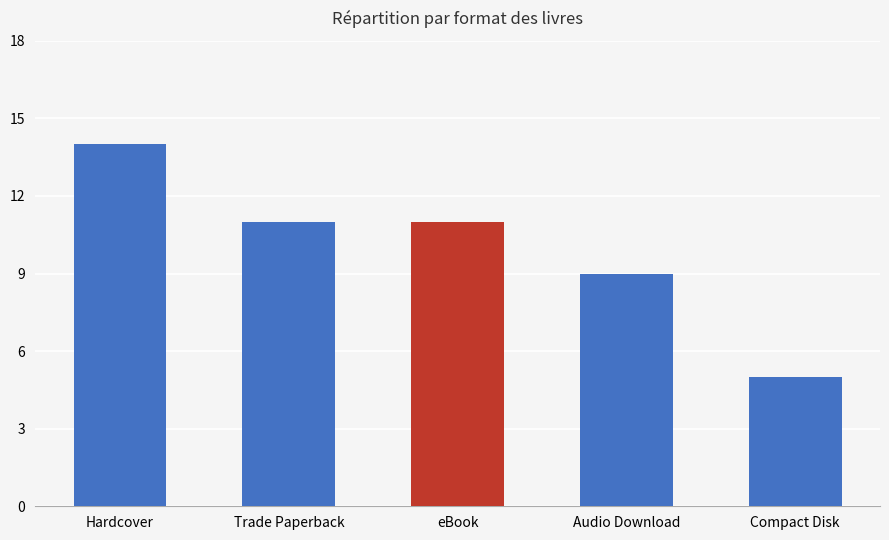

What position from the left is Hardcover?

1